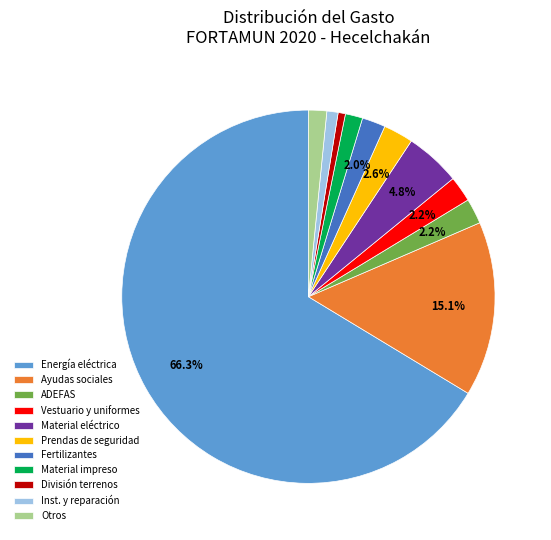

Between Ayudas sociales and ADEFAS, which is larger?

Ayudas sociales